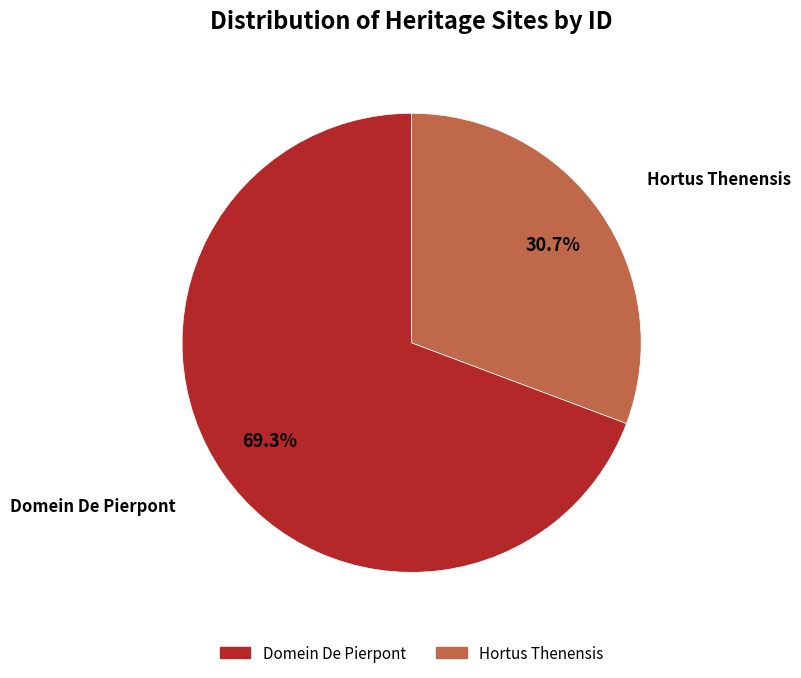

Which slice represents more than half of the pie?

Domein De Pierpont